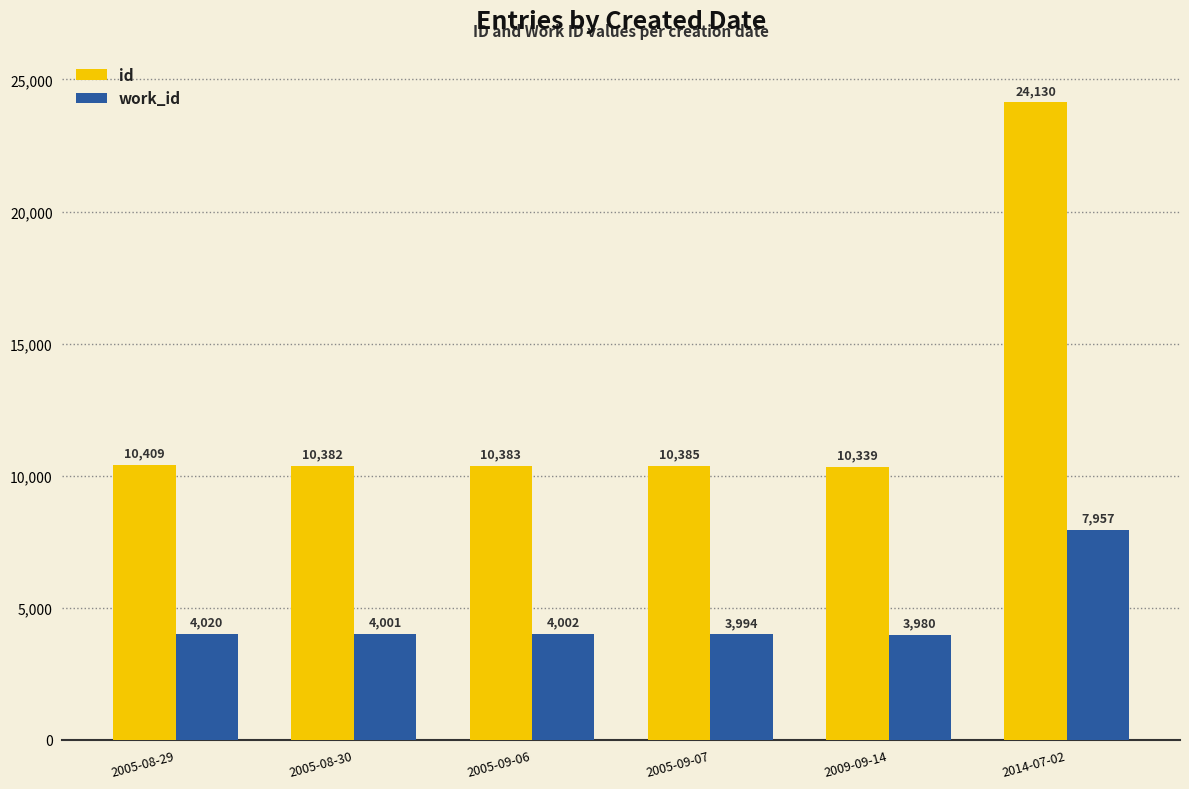

What is the average value of the id series?

12671